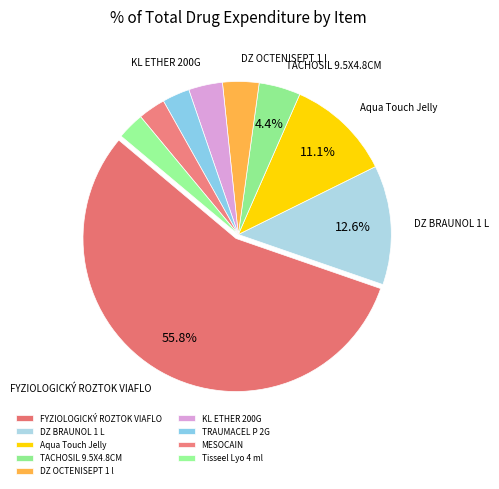

True or false: DZ OCTENISEPT 1 l accounts for 14% of the total.

False